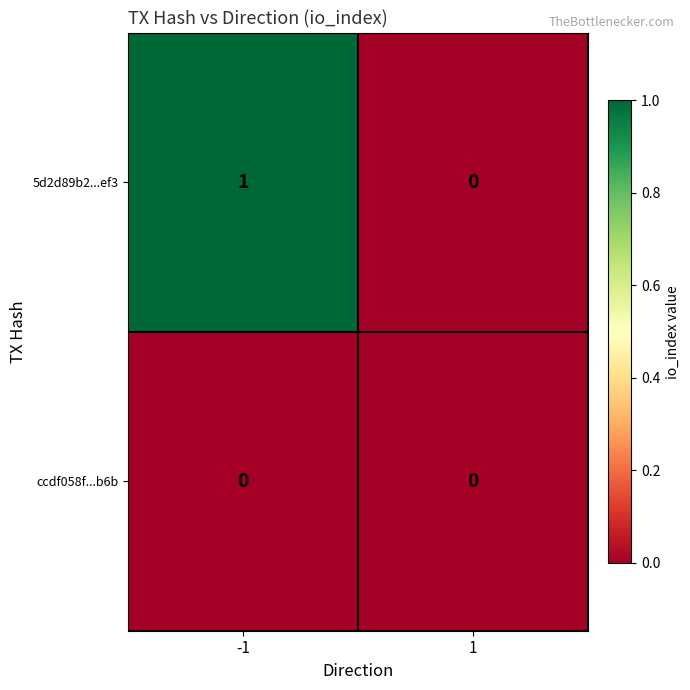

Reading right to left, transcribe all the data shown in this chart.

5d2d89b2...ef3: 0	1
ccdf058f...b6b: 0	0